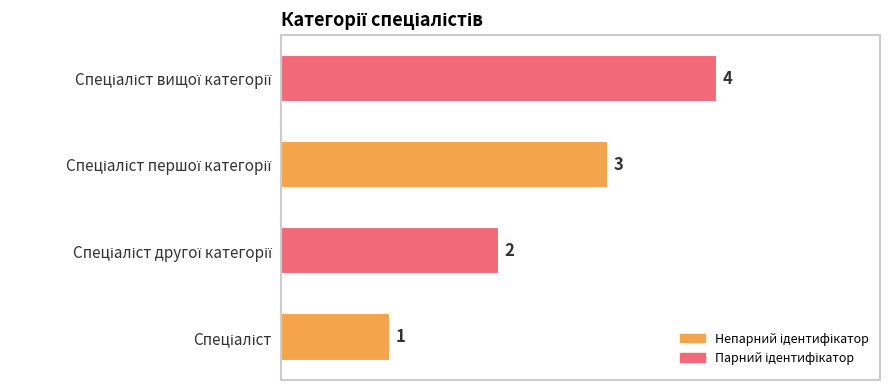

What is the greatest value displayed?

4